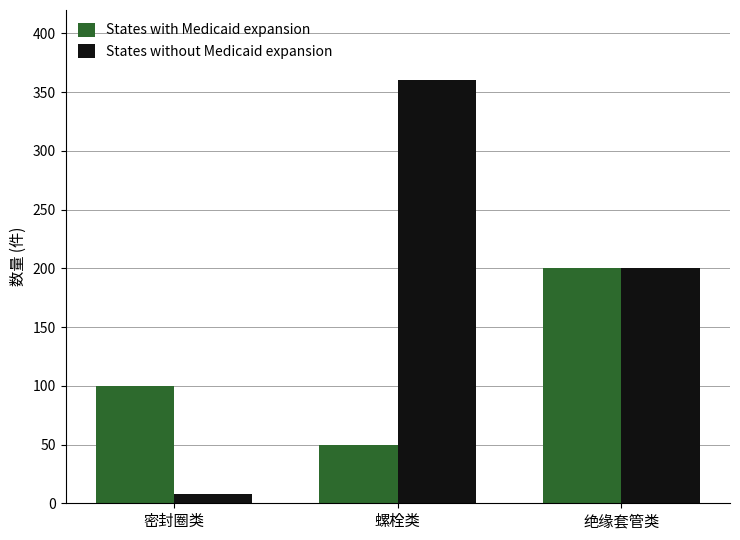

What is the label of the 1st bar from the left?

密封圈类